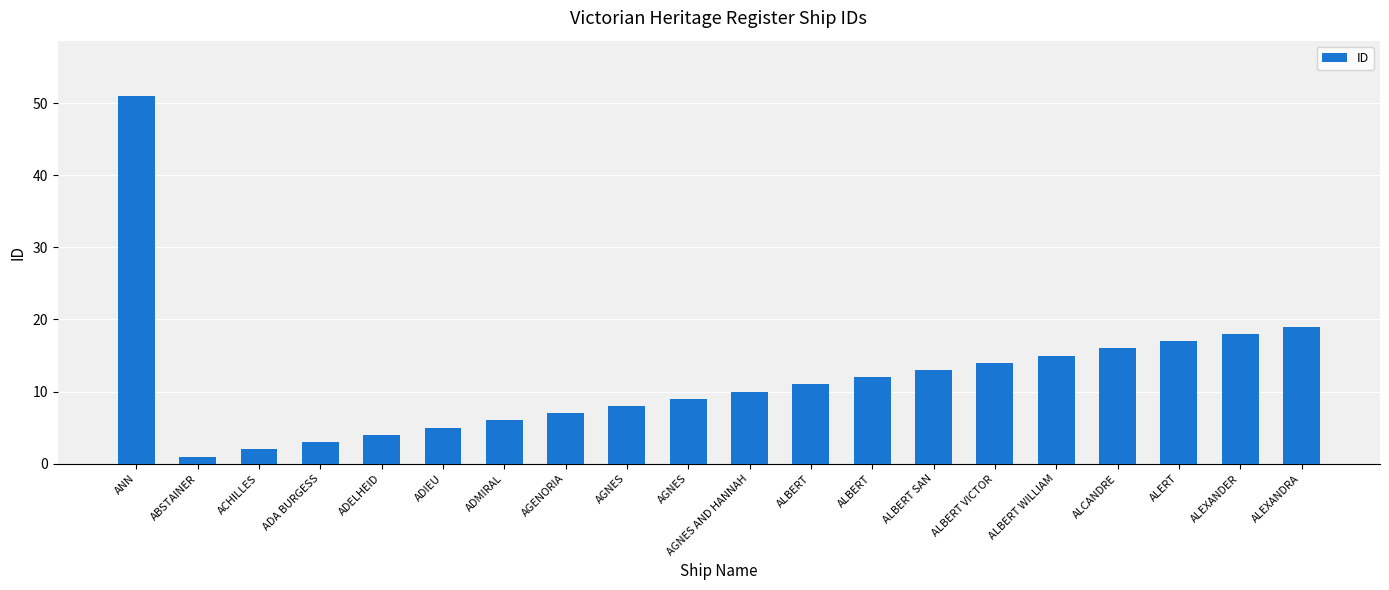

How many bars are there in total?

20